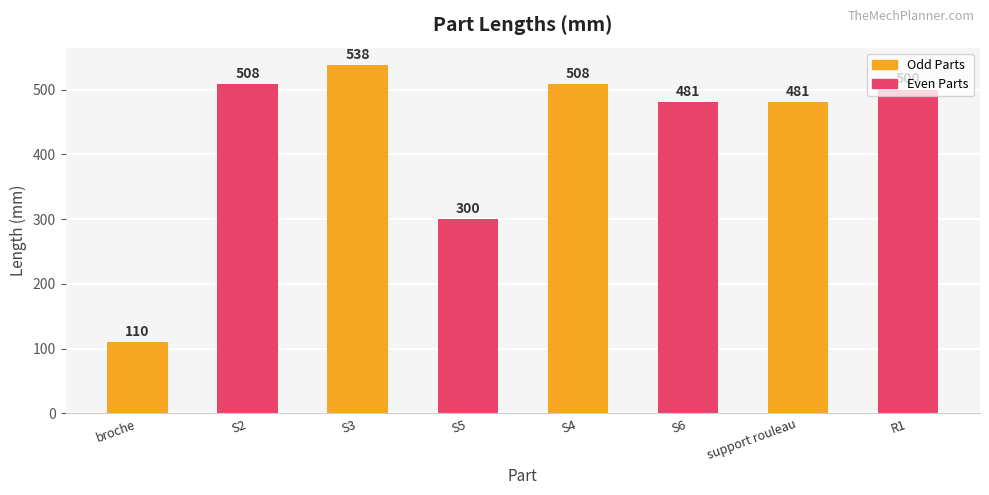

What is the minimum value shown in the chart?

110